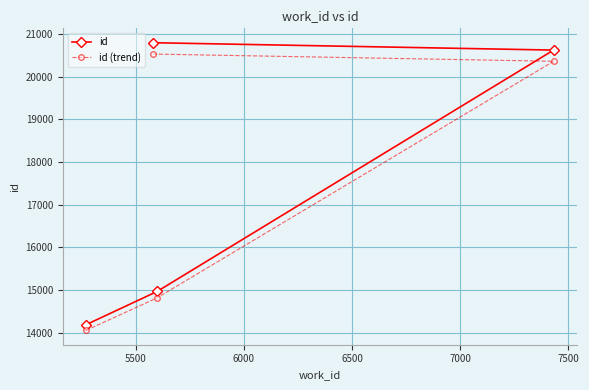

What is the value of the id (trend) point at the 1st from the left?

14053.3